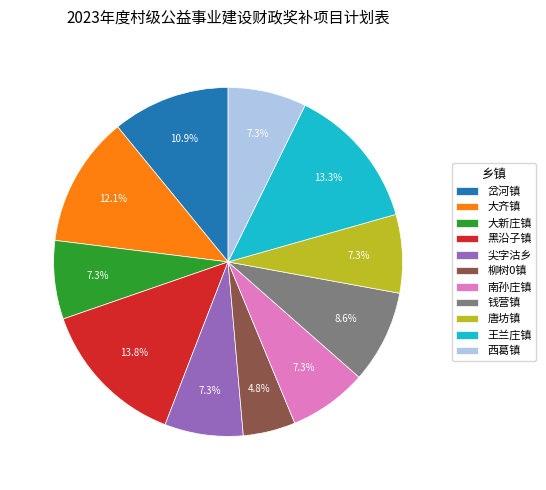

How much of the chart is everything except 大新庄镇?

92.7%